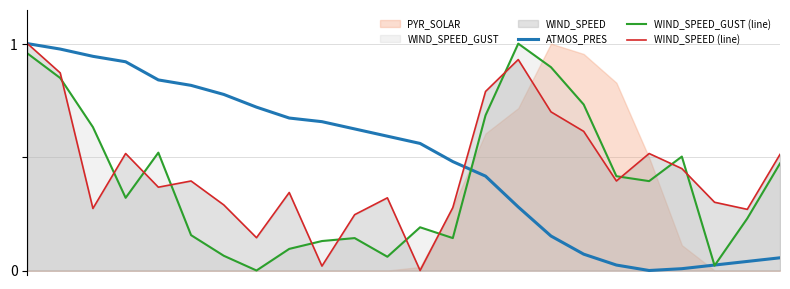

Reading left to right, what are all the values shown in this chart?

ATMOS_PRES: 0=1.0	1=1.0	2=0.9	3=0.9	4=0.8	5=0.8	6=0.8	7=0.7	8=0.7	9=0.7	10=0.6	11=0.6	12=0.6	13=0.5	14=0.4	15=0.3	16=0.2	17=0.1	18=0.0	19=0.0	20=0.0	21=0.0	22=0.0	23=0.1
WIND_SPEED_GUST (line): 0=1.0	1=0.8	2=0.6	3=0.3	4=0.5	5=0.2	6=0.1	7=0.0	8=0.1	9=0.1	10=0.1	11=0.1	12=0.2	13=0.1	14=0.7	15=1.0	16=0.9	17=0.7	18=0.4	19=0.4	20=0.5	21=0.0	22=0.2	23=0.5
WIND_SPEED (line): 0=1.0	1=0.9	2=0.3	3=0.5	4=0.4	5=0.4	6=0.3	7=0.1	8=0.3	9=0.0	10=0.2	11=0.3	12=0.0	13=0.3	14=0.8	15=0.9	16=0.7	17=0.6	18=0.4	19=0.5	20=0.4	21=0.3	22=0.3	23=0.5